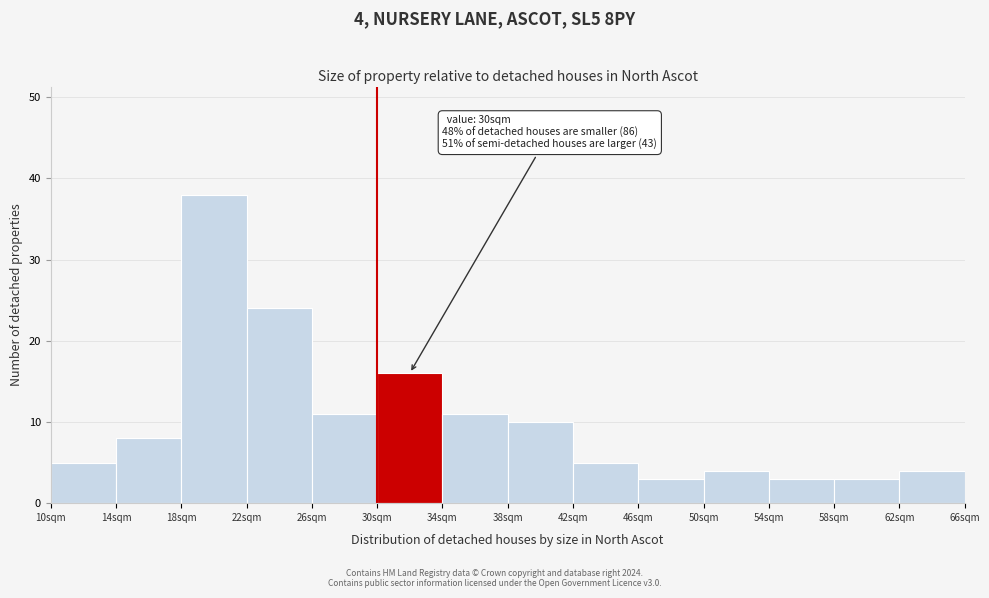

Which range on the x-axis has the tallest bar?

18 to 22